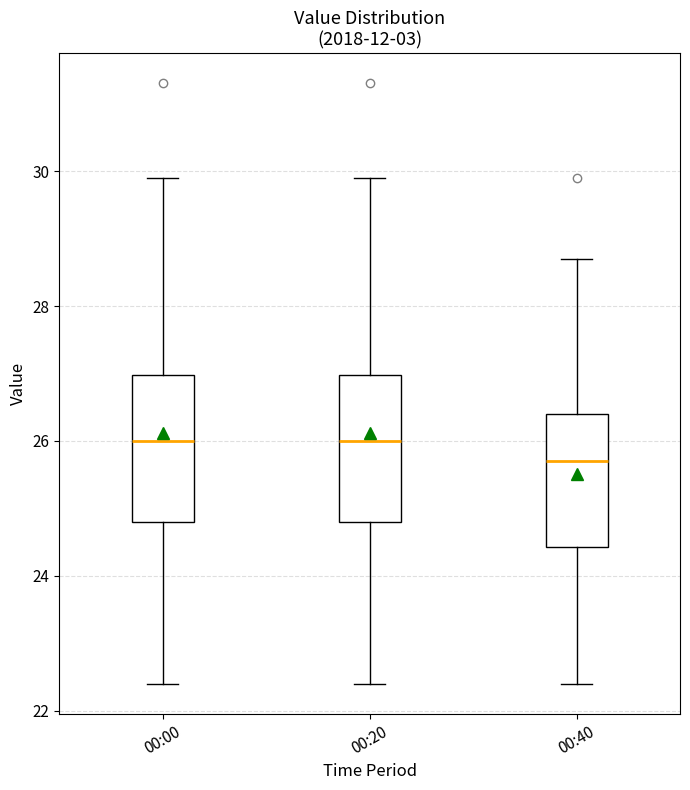

Which box has the lowest median line?

00:40